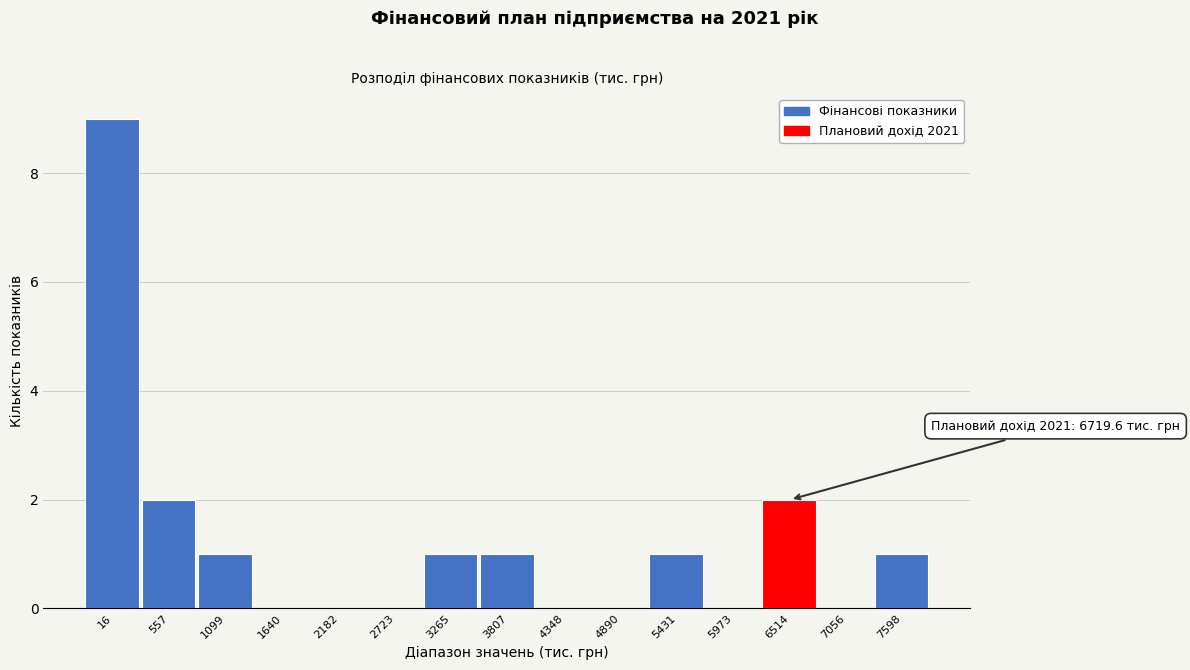

Reading left to right, extract all data points from this chart.

16=9	557=2	1099=1	1640=0	2182=0	2723=0	3265=1	3807=1	4348=0	4890=0	5431=1	5973=0	6514=2	7056=0	7598=1